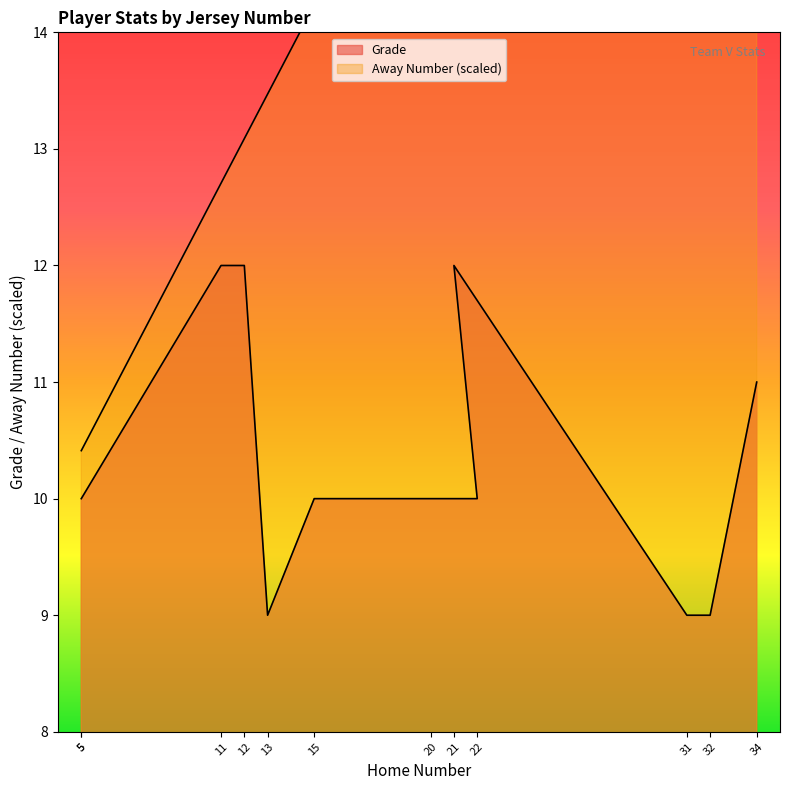

True or false: Grade has more than 2 interior local peaks.

False